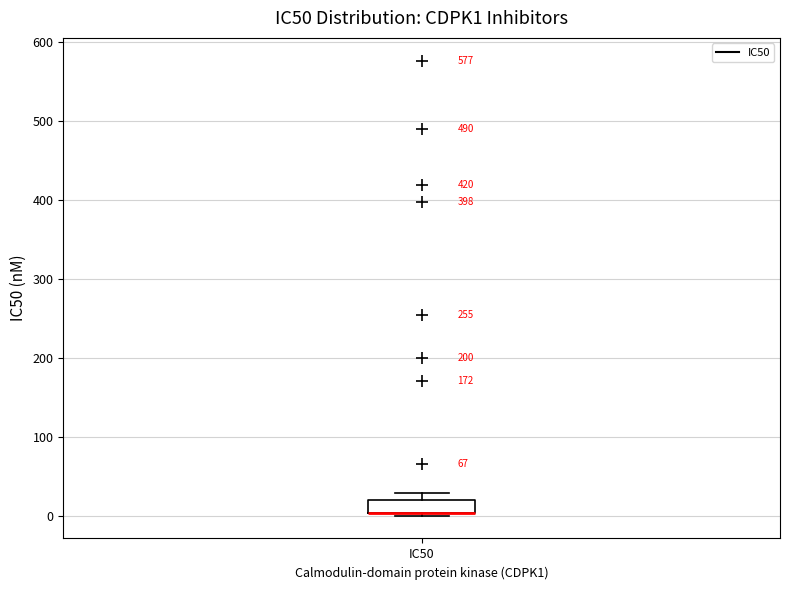

Read this box plot against the y-axis: the position of the median line, the range covered by the box, and the ends of both whiskers. The values are not printed on the chart, so give them approximately, as read against the axis.

median 10 (drawn on the box's lower edge), box 0 to 20, whiskers 0 (just below the box's lower edge) to 30